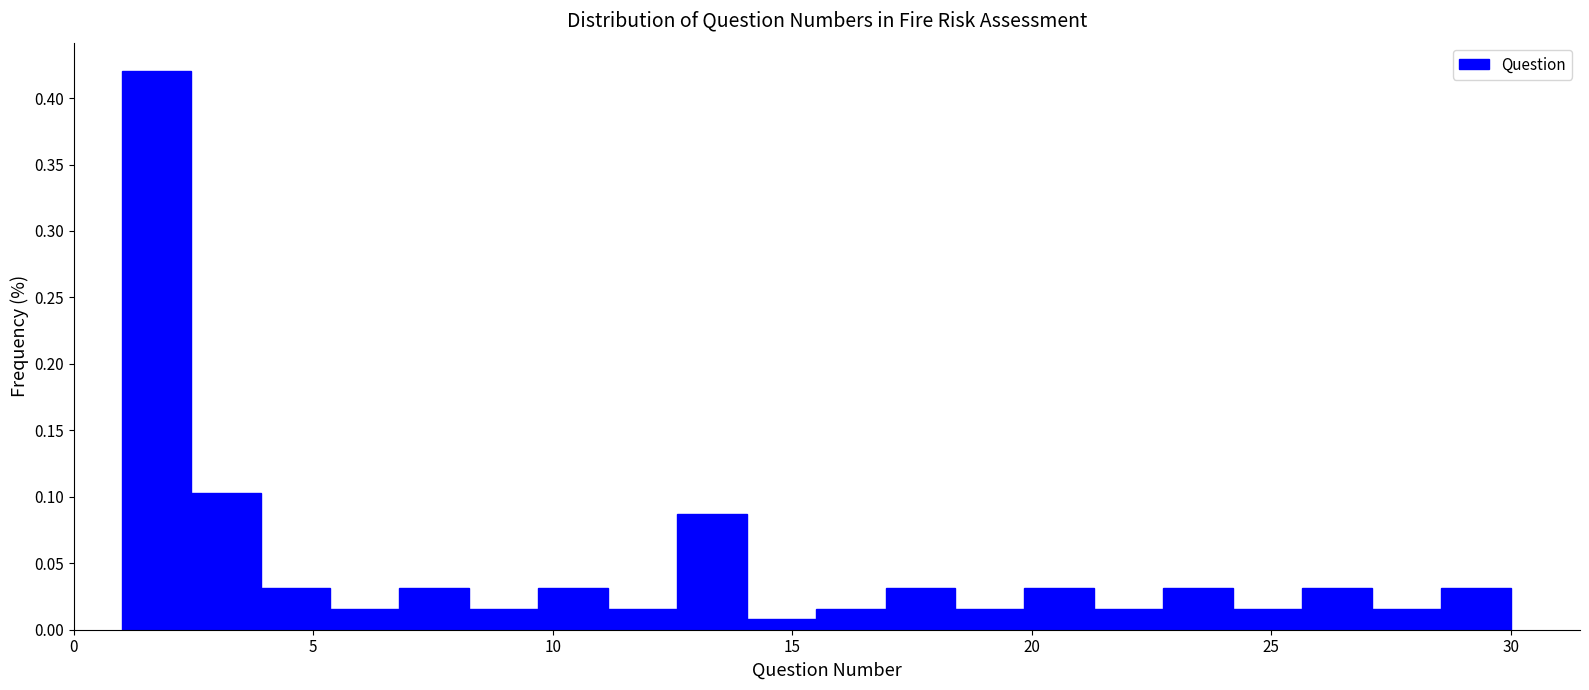

Around what value on the x-axis is the tallest bar? Give the approximate position of its centre, as read against the axis.

1.5